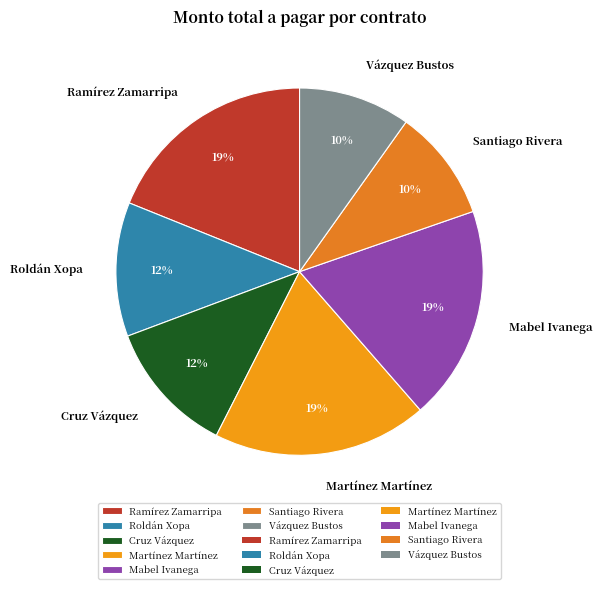

To the nearest percent, what is the difference between the largest and smallest slice percentages?

9%